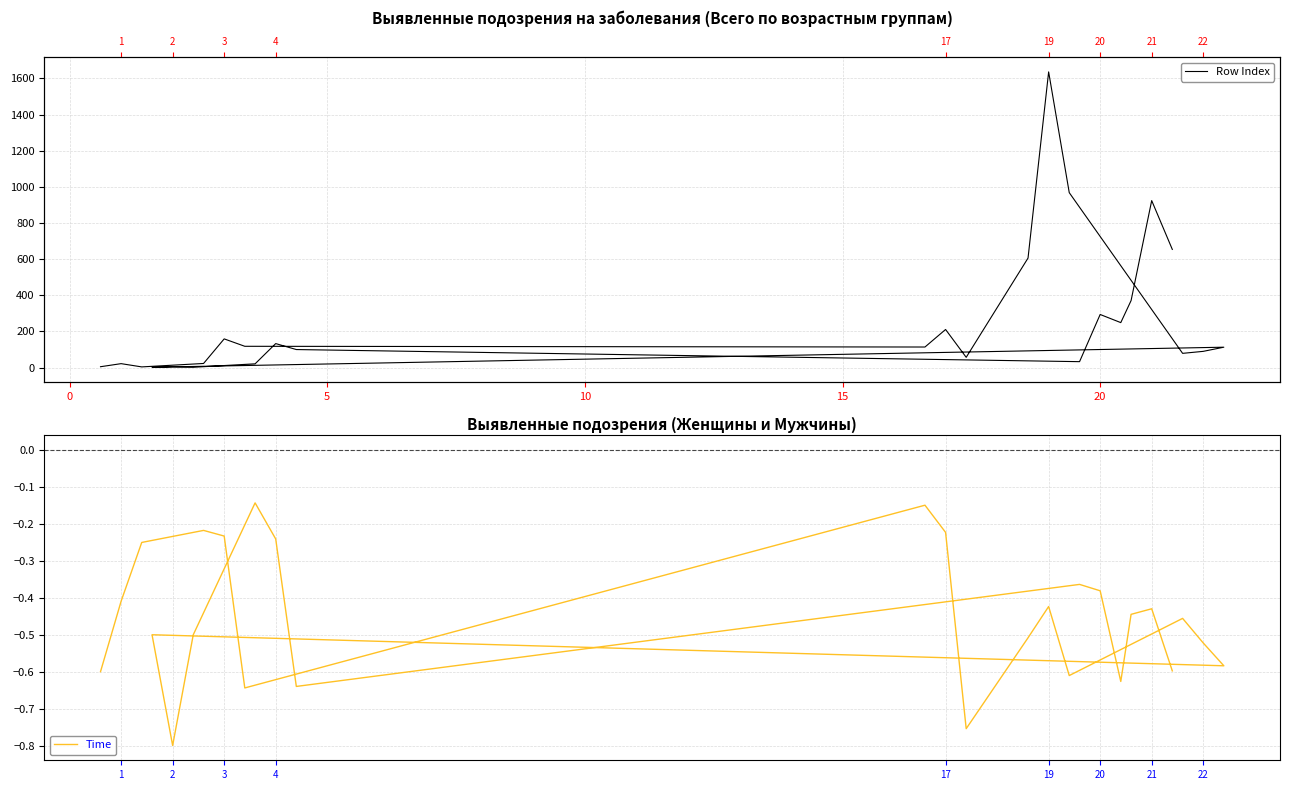

What is the highest value of the Time series?

-0.1